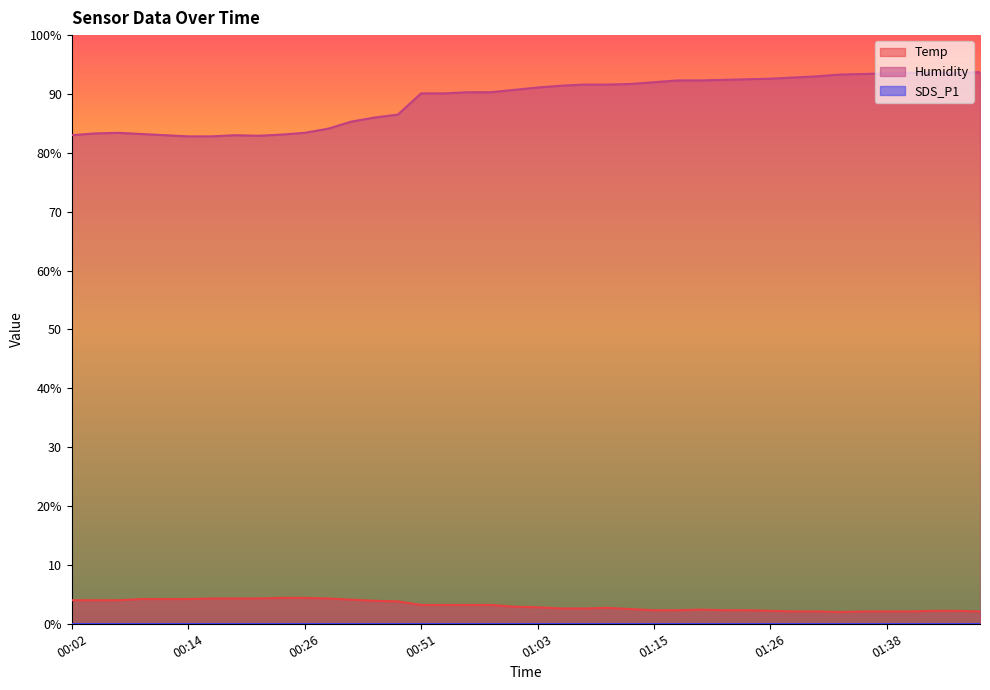

At which label does Humidity reach its minimum?

00:14